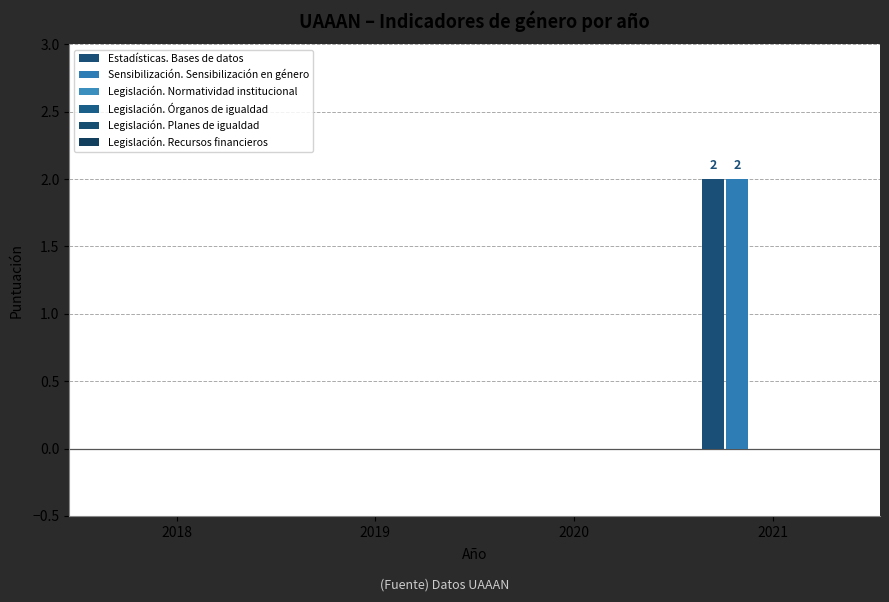

Which category has the highest value across all series?

2021